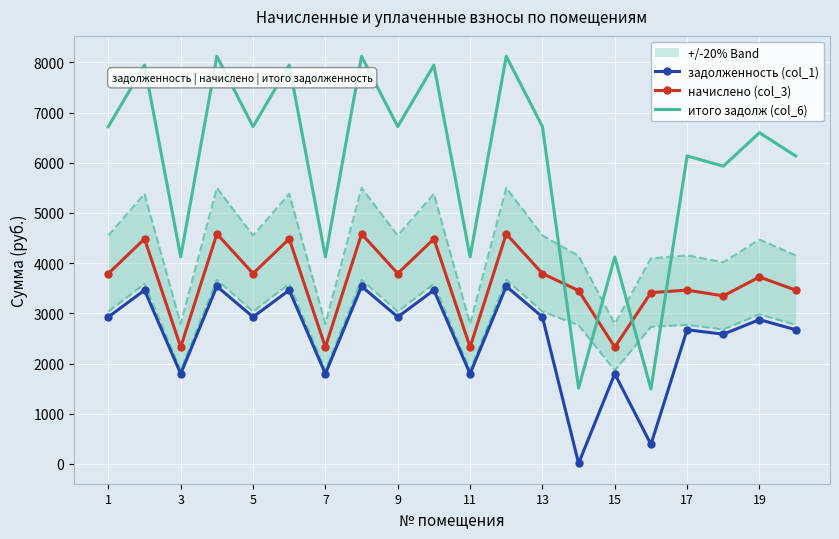

What is the label of the 20th point from the right?

1